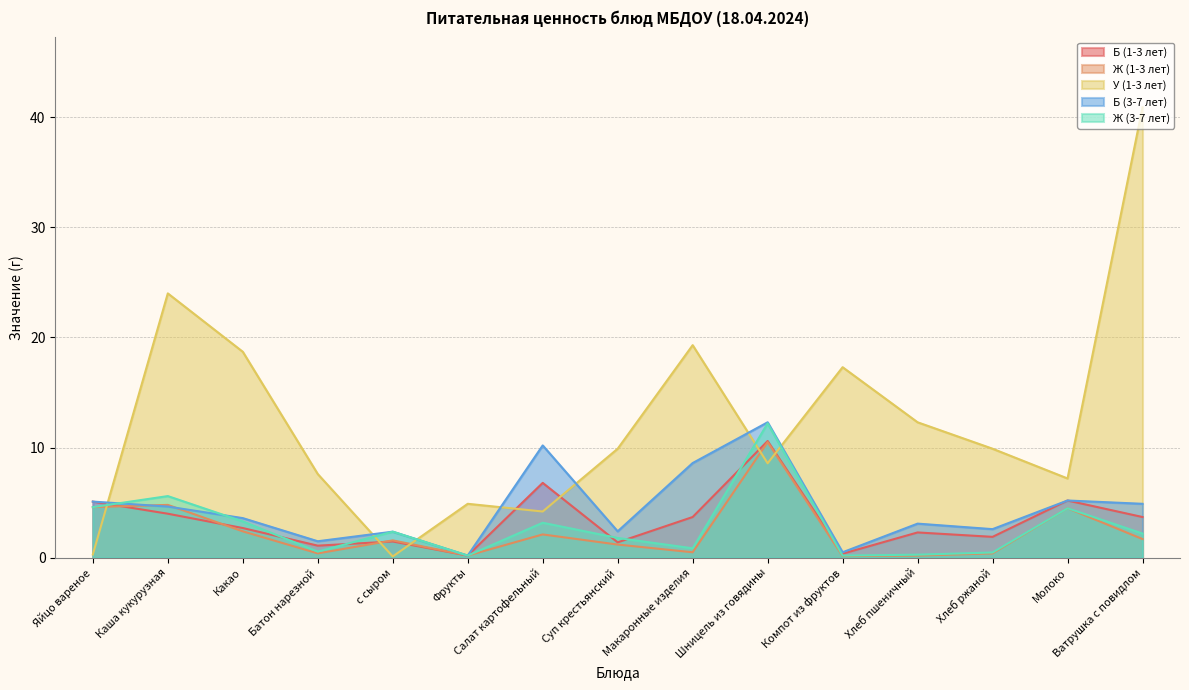

How many lines are shown in the chart?

5